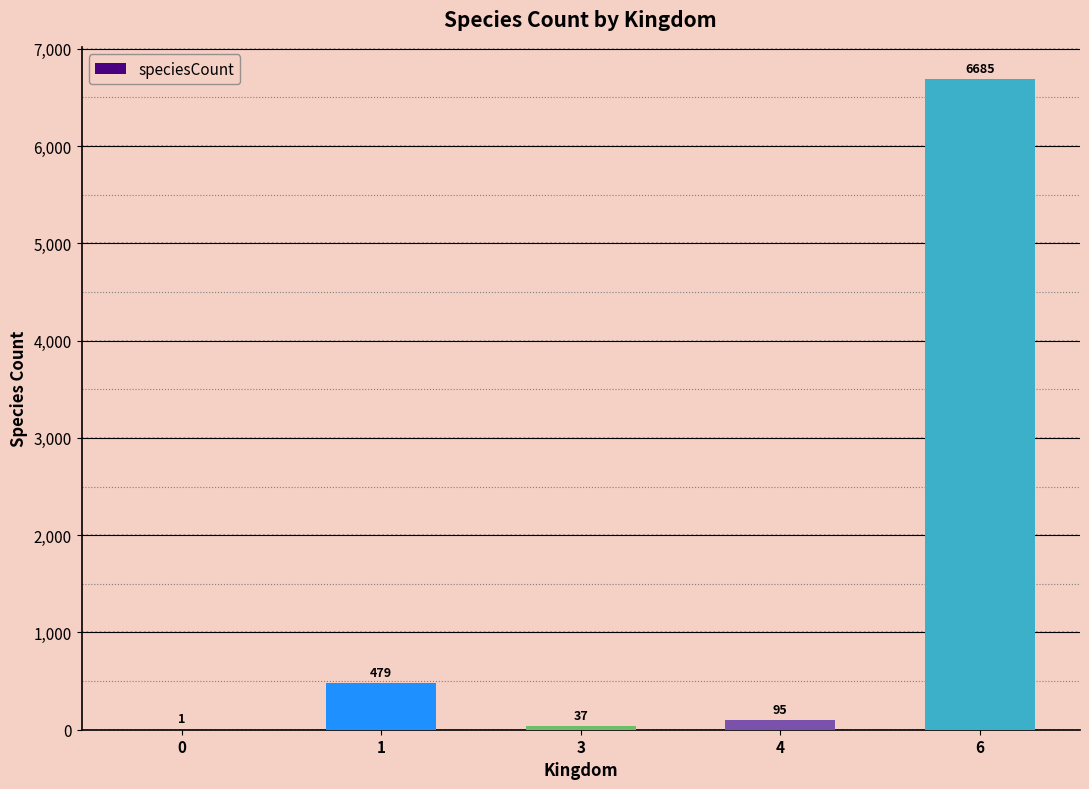

The value at 6 is 10885. True or false?

False